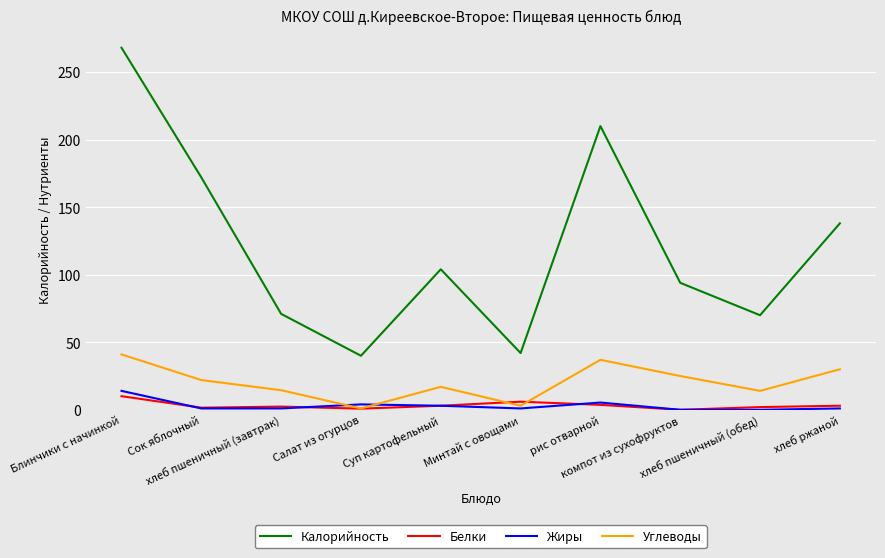

True or false: Белки and Калорийность intersect in this chart.

False